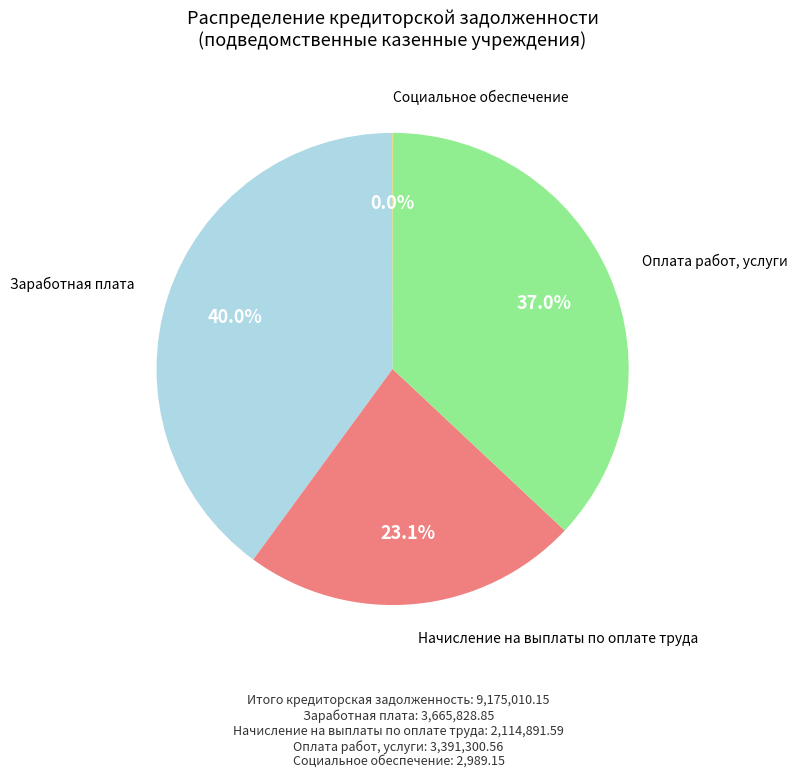

Is there any slice that represents more than half of the pie?

No